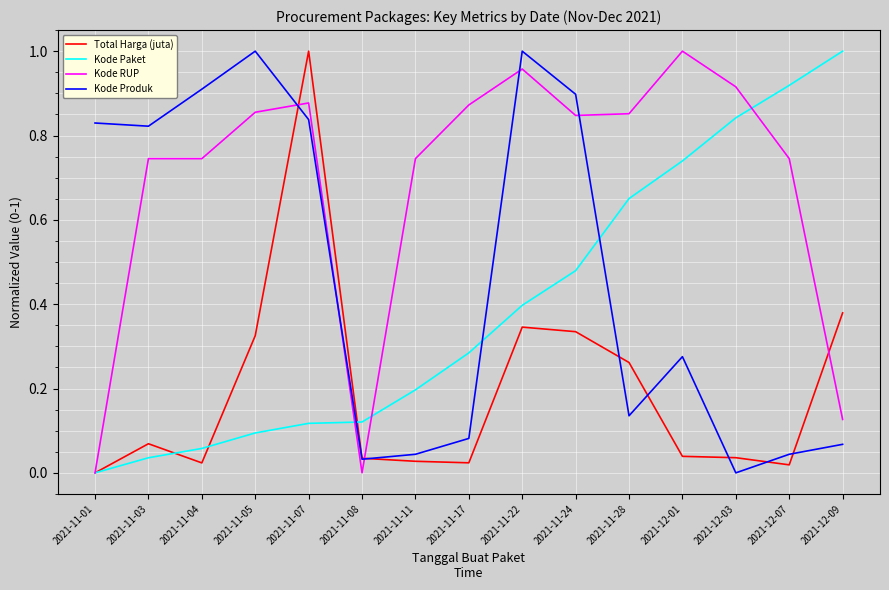

What are all the series names shown in the legend?

Total Harga (juta), Kode Paket, Kode RUP, Kode Produk